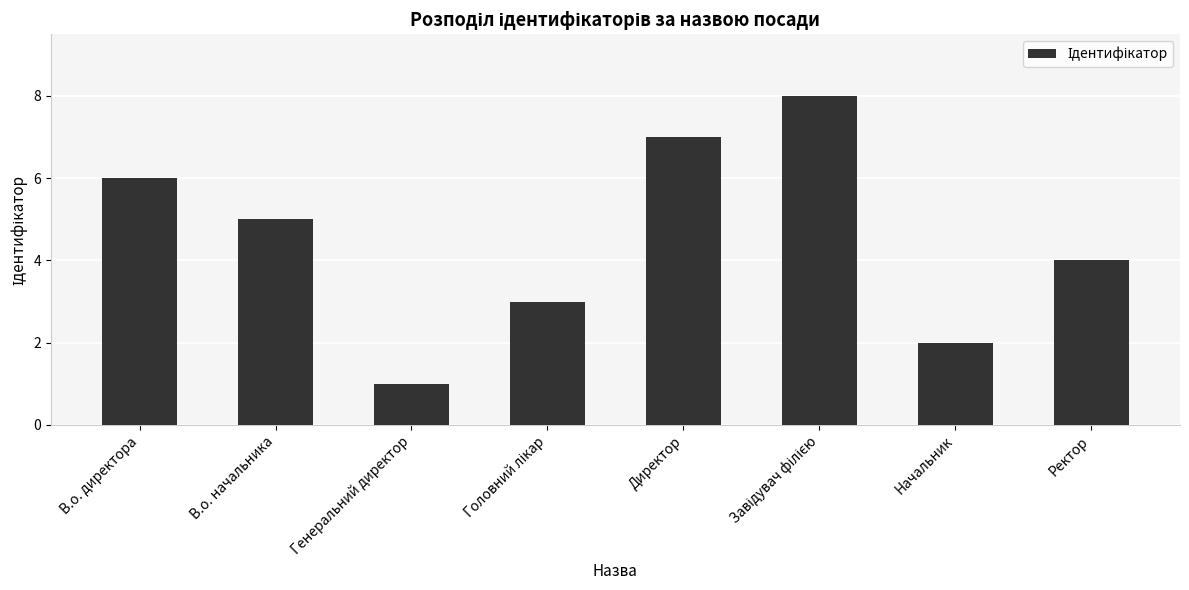

At which label does the data first exceed 5?

В.о. директора